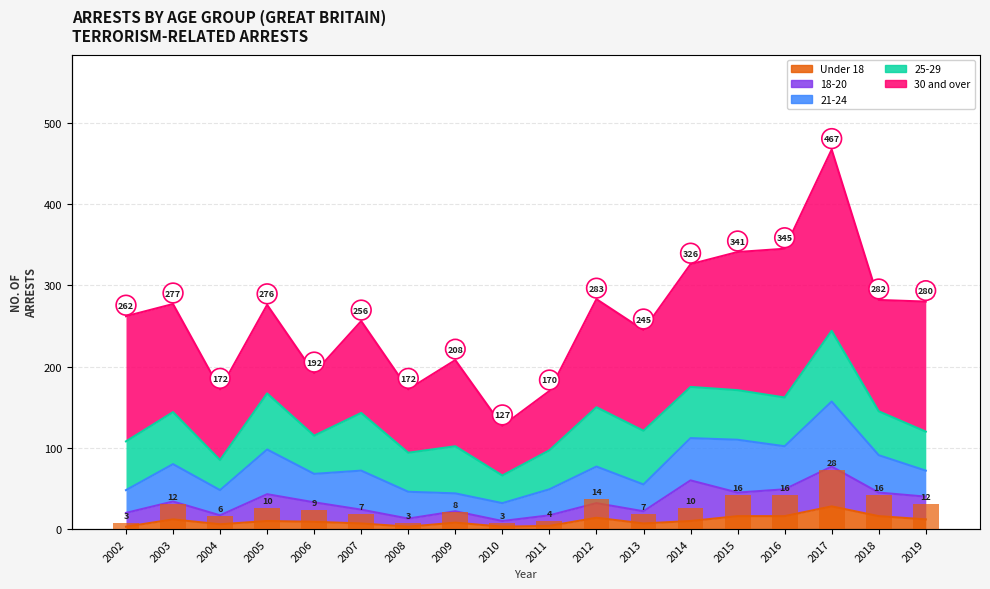

Is it true that the value at 2013 is 11?

False